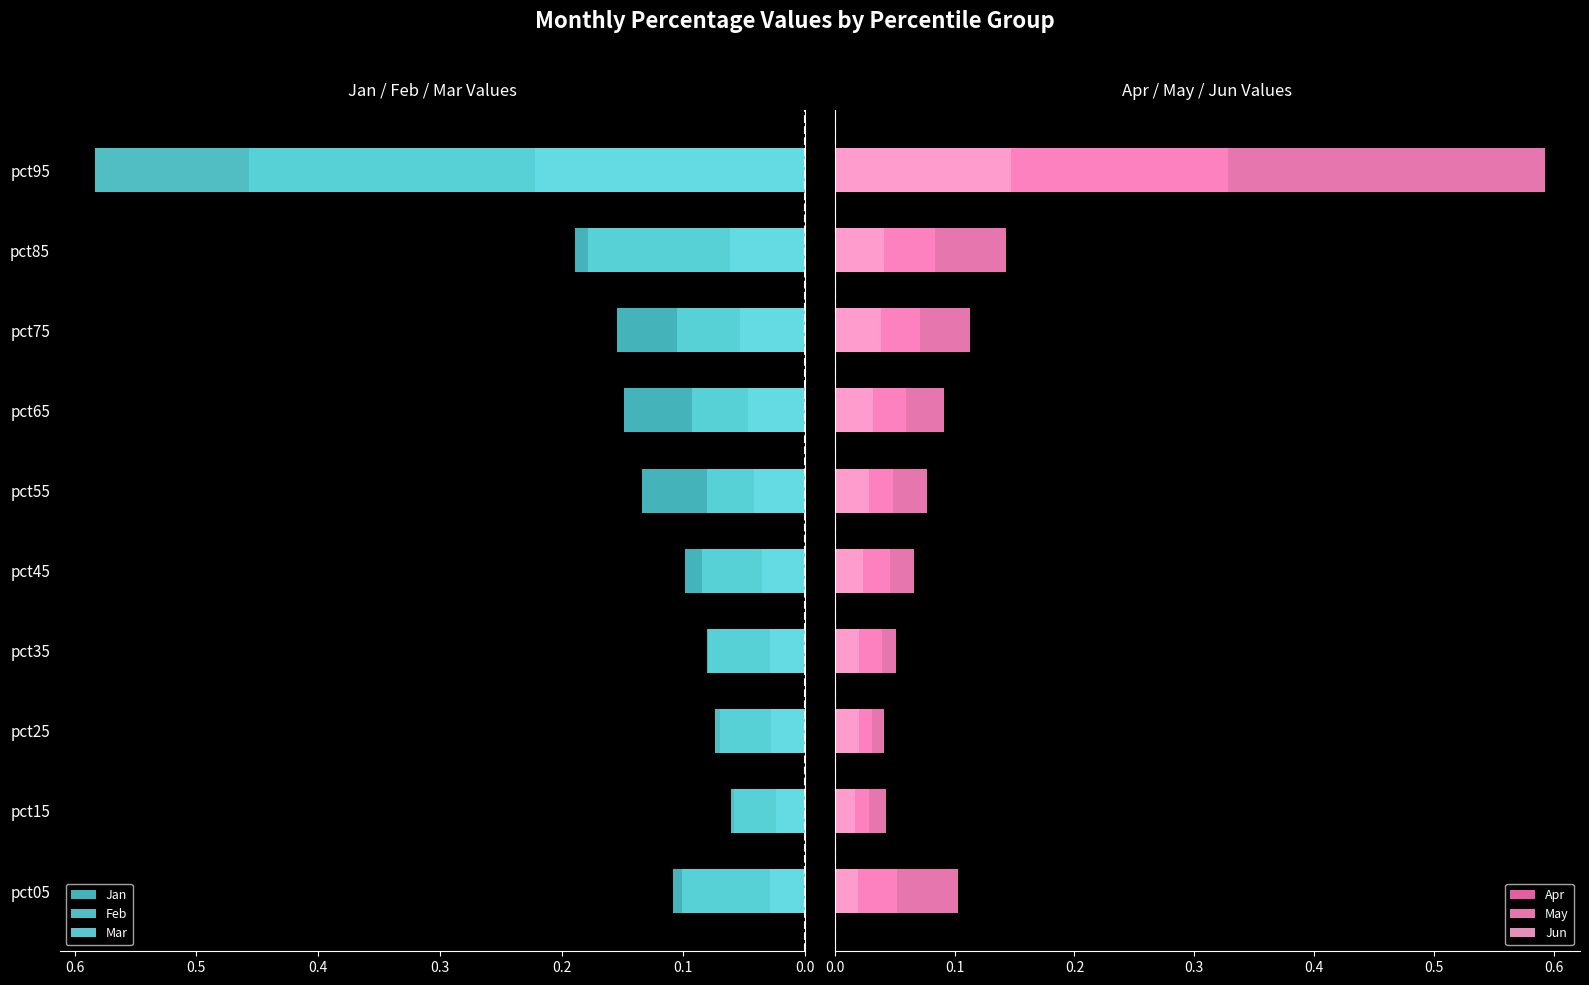

How many data points does each series have?

10